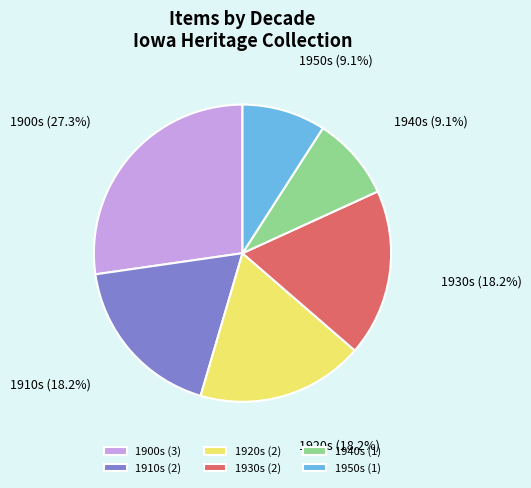

How much of the chart is everything except 1910s?

81.8%